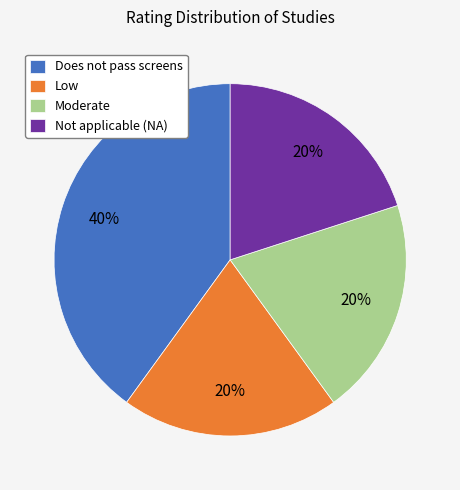

Is there any slice that represents more than half of the pie?

No